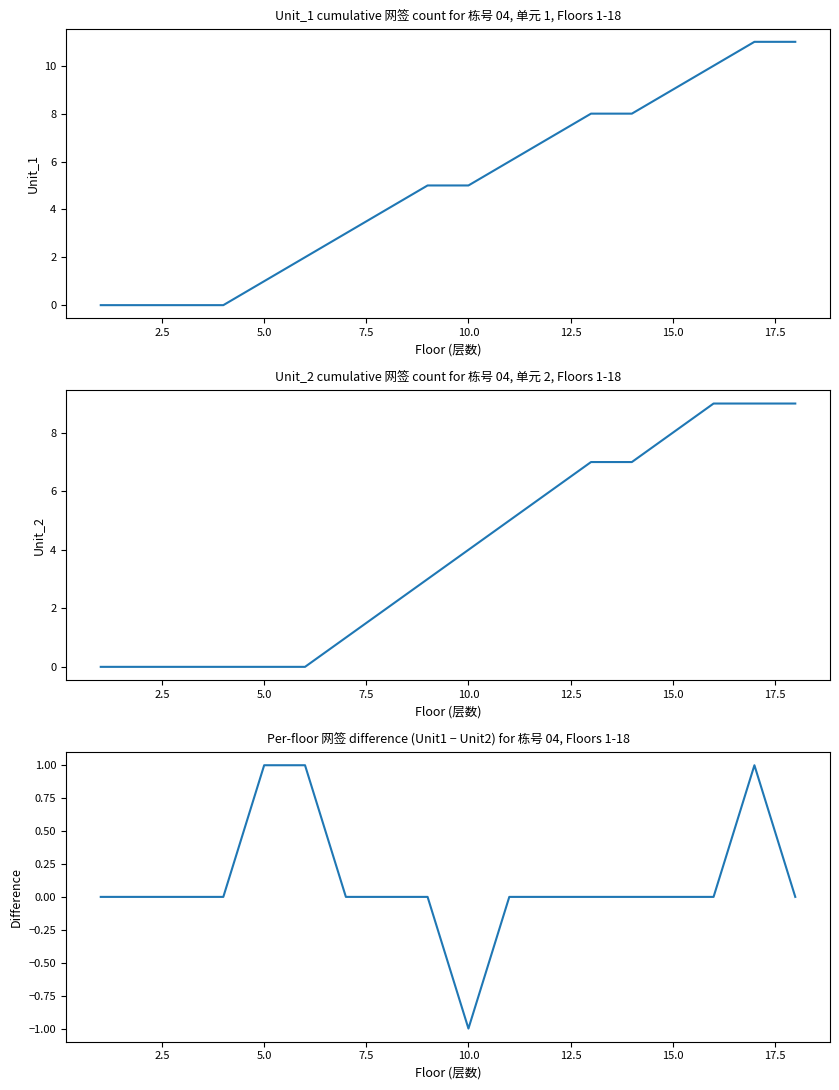

True or false: Unit_2_signed has more than 0 points higher than both neighbors.

False